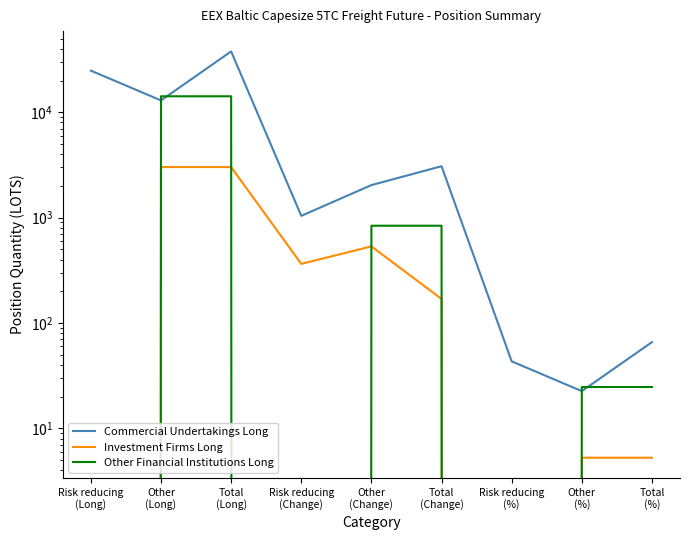

Is this an area chart (filled region under the line)?

No